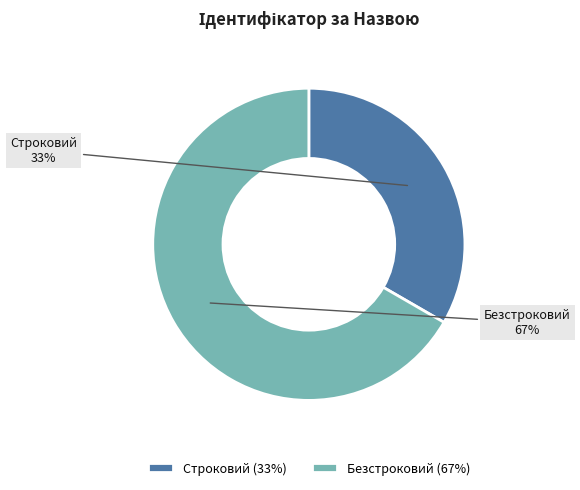

Do Безстроковий and Строковий together represent more than half of the pie?

Yes